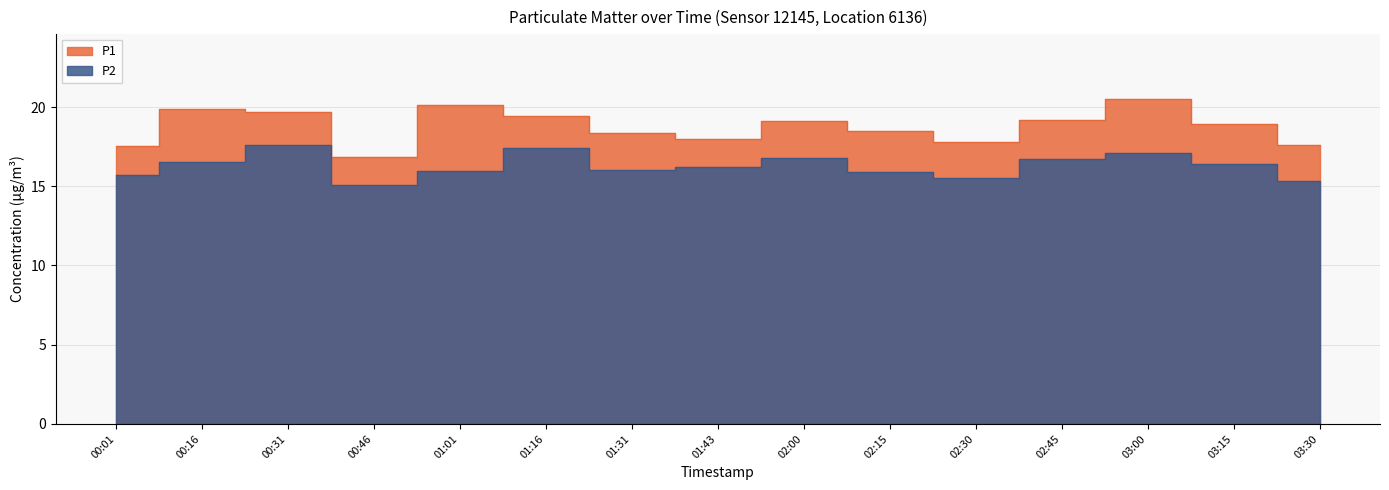

The P2 series shows 15.3 at 03:30. True or false?

True